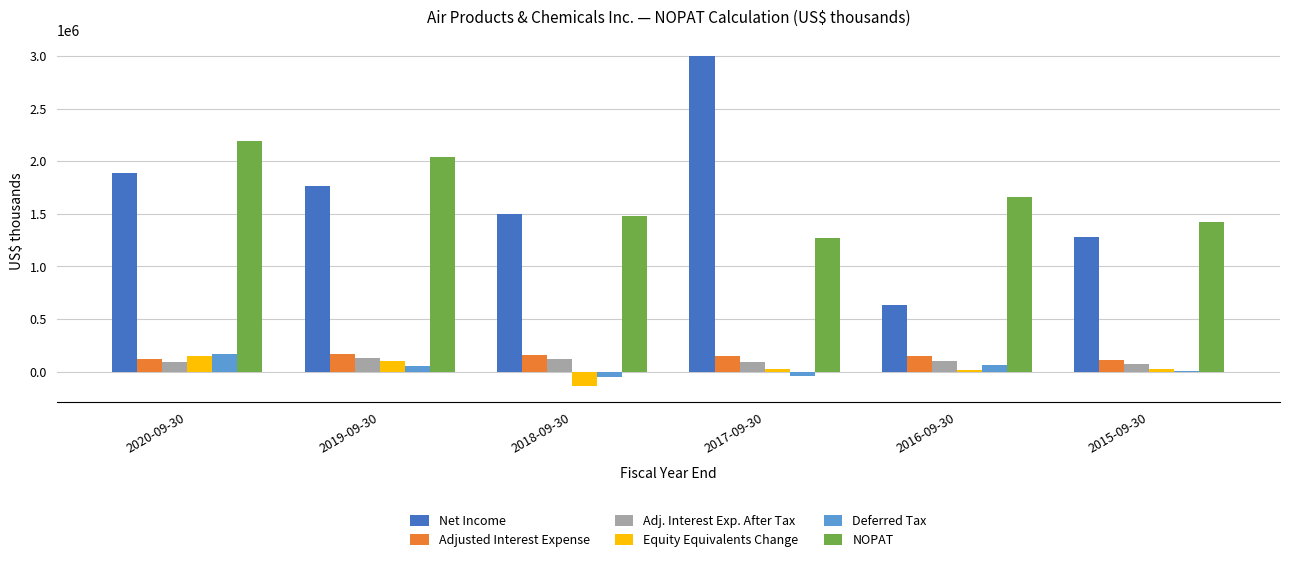

At which category does the chart reach its peak across all series?

2017-09-30